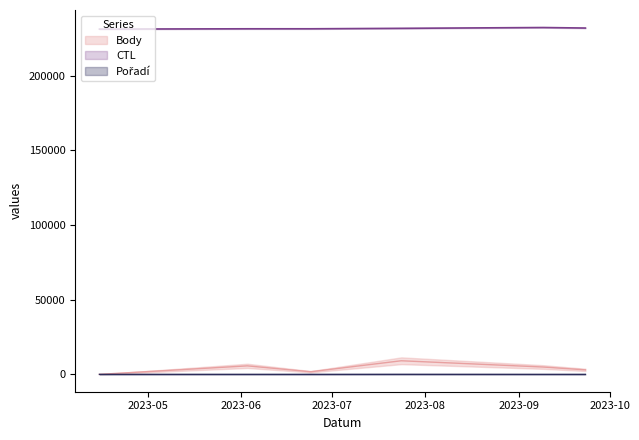

What is the label of the 1st point from the right?

2023-09-23